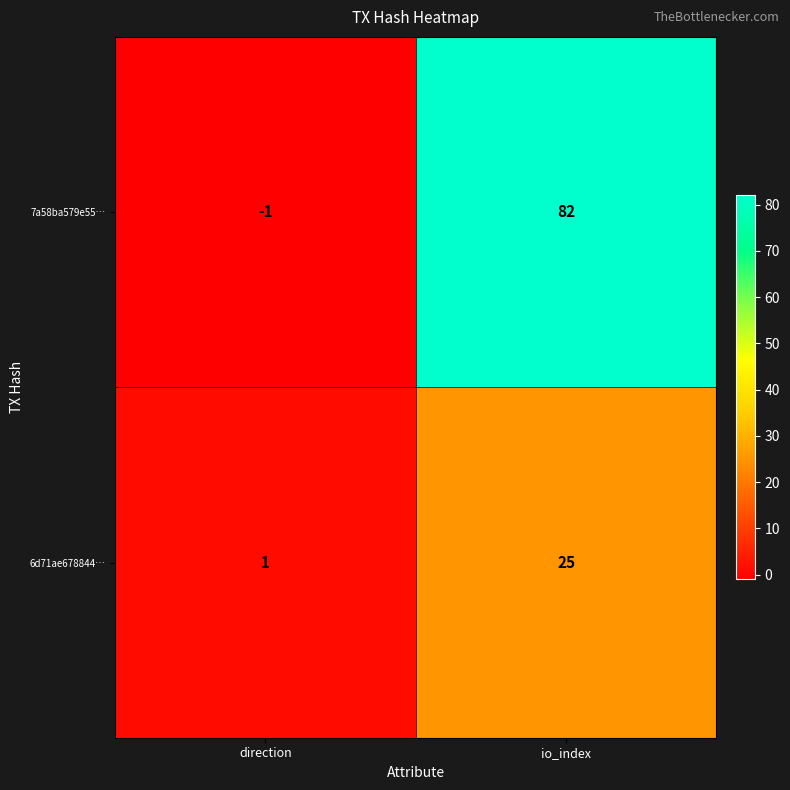

True or false: 7a58ba579e55… has a value of 82 at io_index.

True